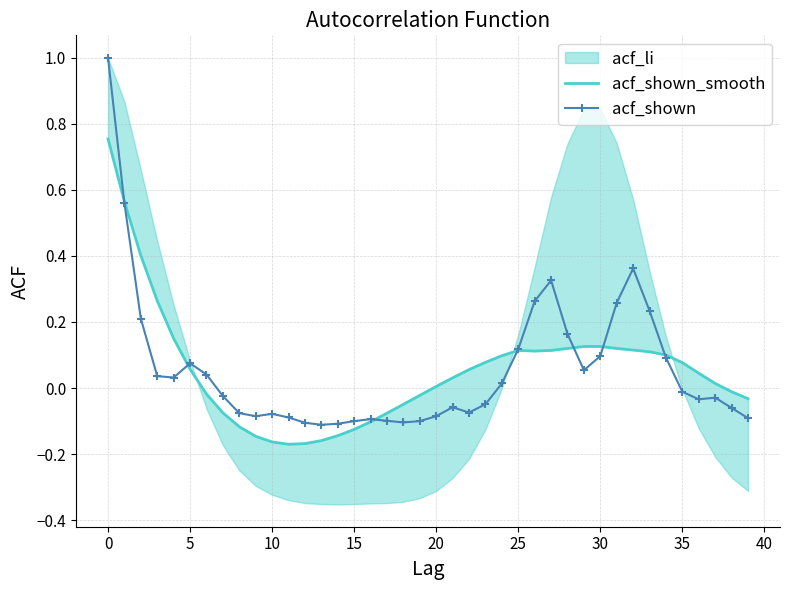

What is the value of the acf_shown point at the 18th from the left?

-0.1